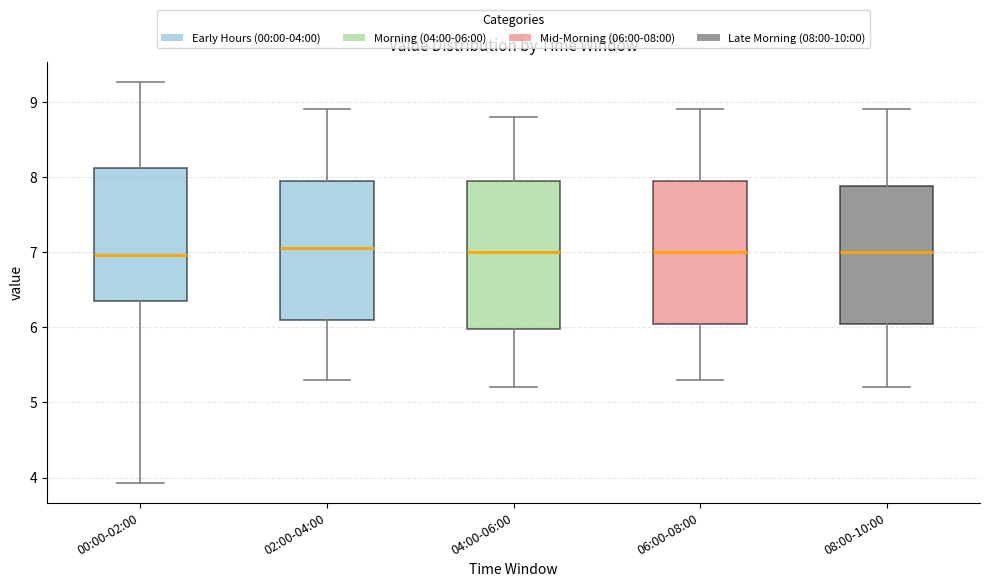

Reading left to right, read every box against the y-axis: the position of its median line, the range the box covers, and the ends of its whiskers. The values are not printed on the chart, so give them approximately, as read against the axis.

00:00-02:00: median 7.0, box 6.3 to 8.1, whiskers 3.9 to 9.3
02:00-04:00: median 7.1, box 6.1 to 8.0, whiskers 5.3 to 8.9
04:00-06:00: median 7.0, box 6.0 to 8.0, whiskers 5.2 to 8.8
06:00-08:00: median 7.0, box 6.1 to 8.0, whiskers 5.3 to 8.9
08:00-10:00: median 7.0, box 6.1 to 7.9, whiskers 5.2 to 8.9